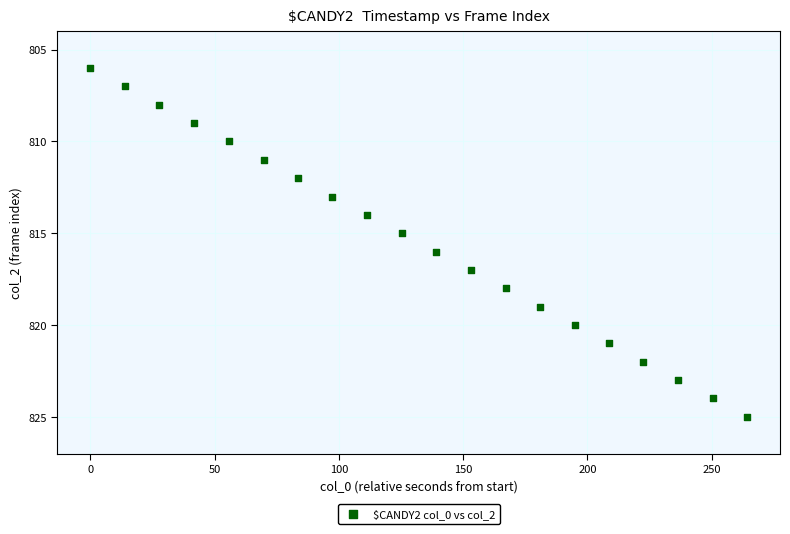

What is the range of Y values (max minus min)?

19